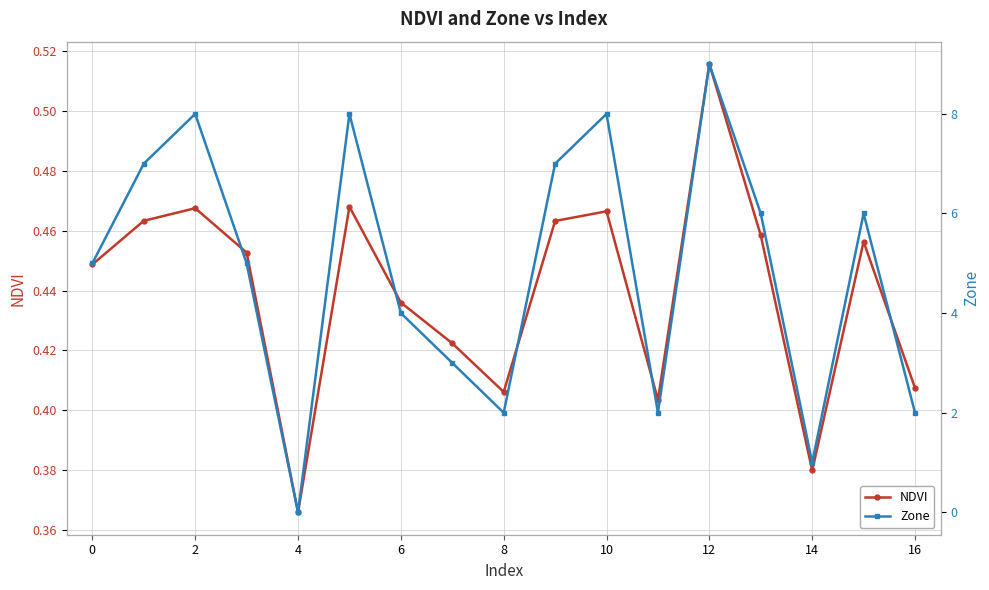

What is the greatest value displayed?

9.0